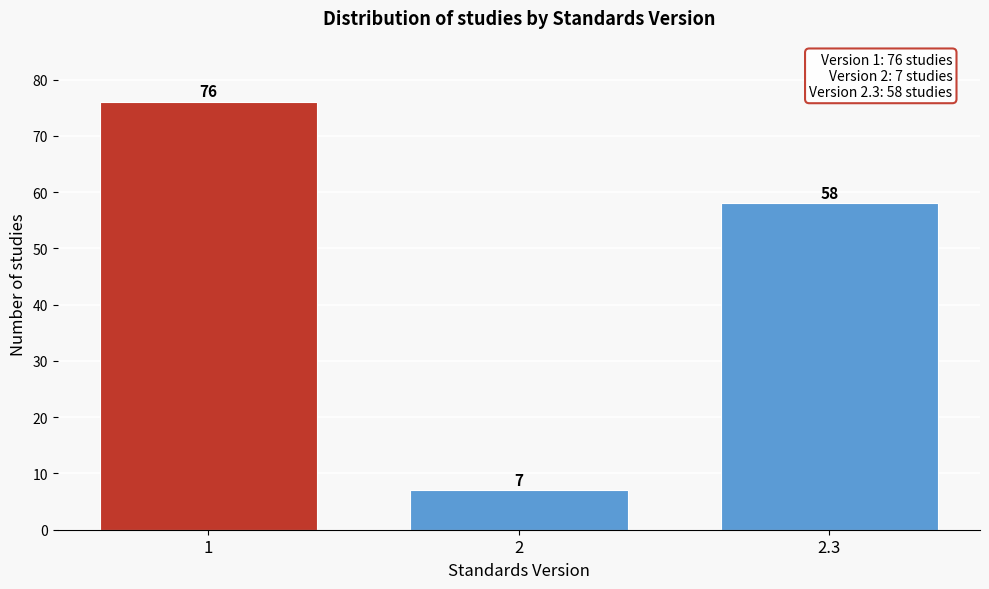

Reading left to right, what are all the values shown in this chart?

76	7	58